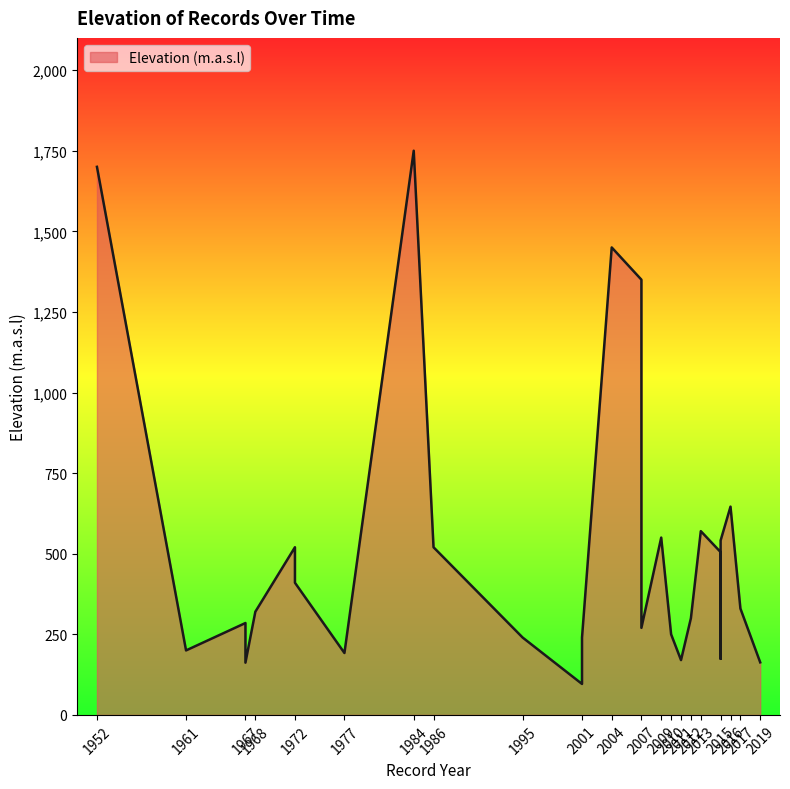

What is the change in value from 2007 to 1984?

+400